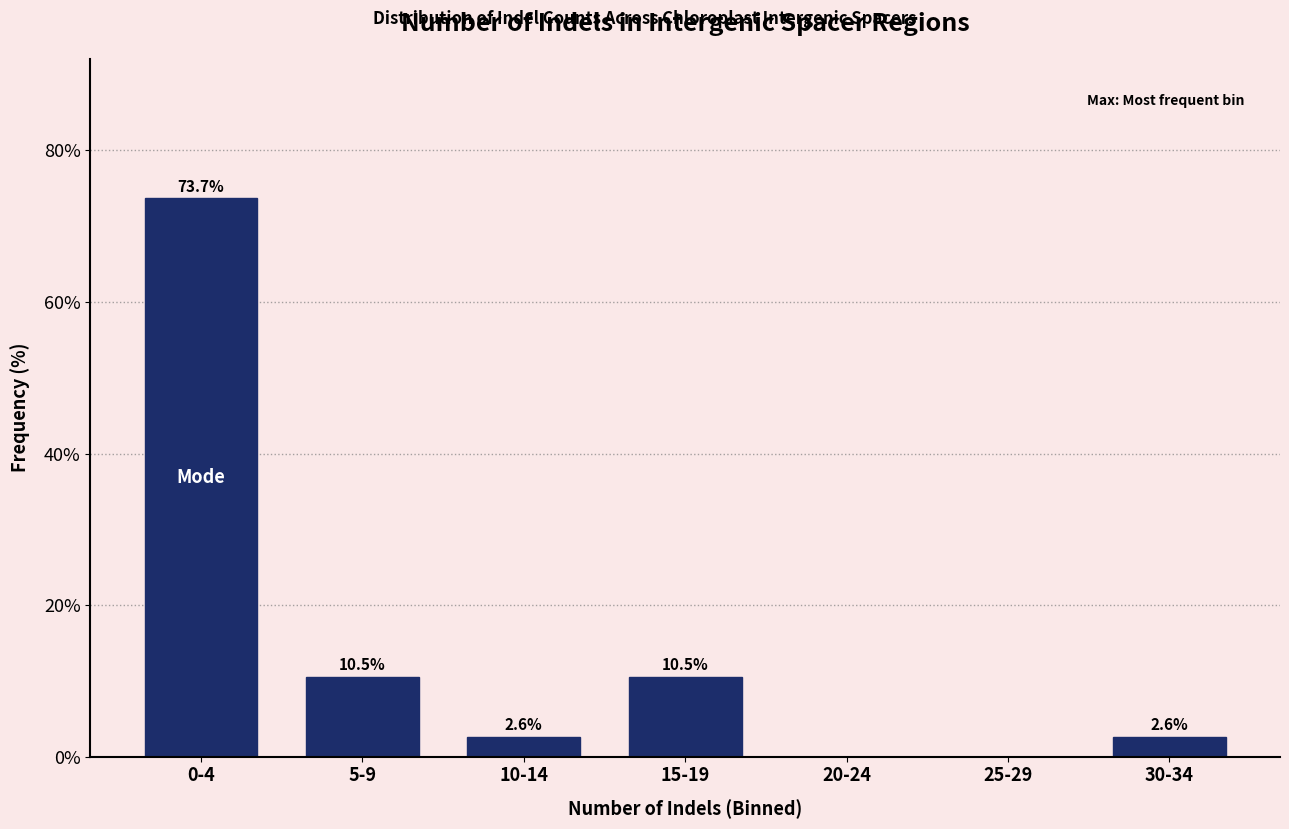

Reading left to right, extract all data points from this chart.

0-4=73.7	5-9=10.5	10-14=2.6	15-19=10.5	20-24=0.0	25-29=0.0	30-34=2.6